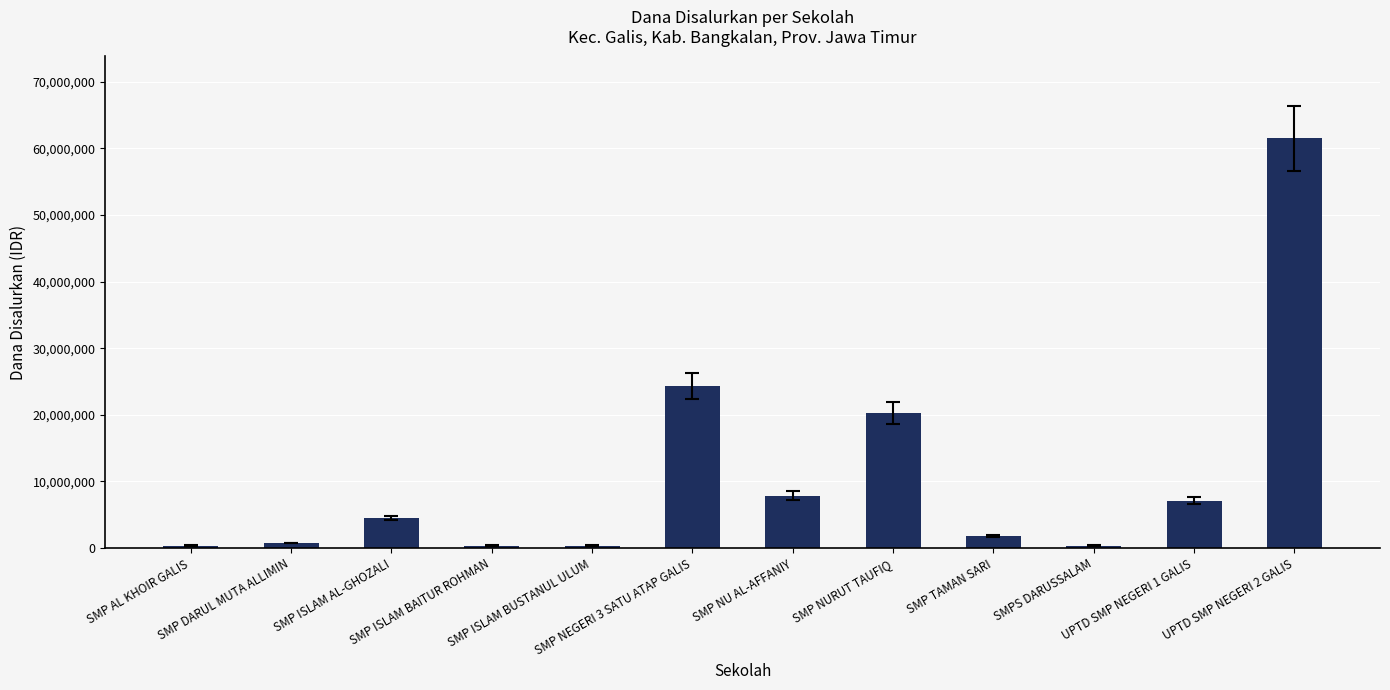

What is the label of the 4th bar from the right?

SMP TAMAN SARI